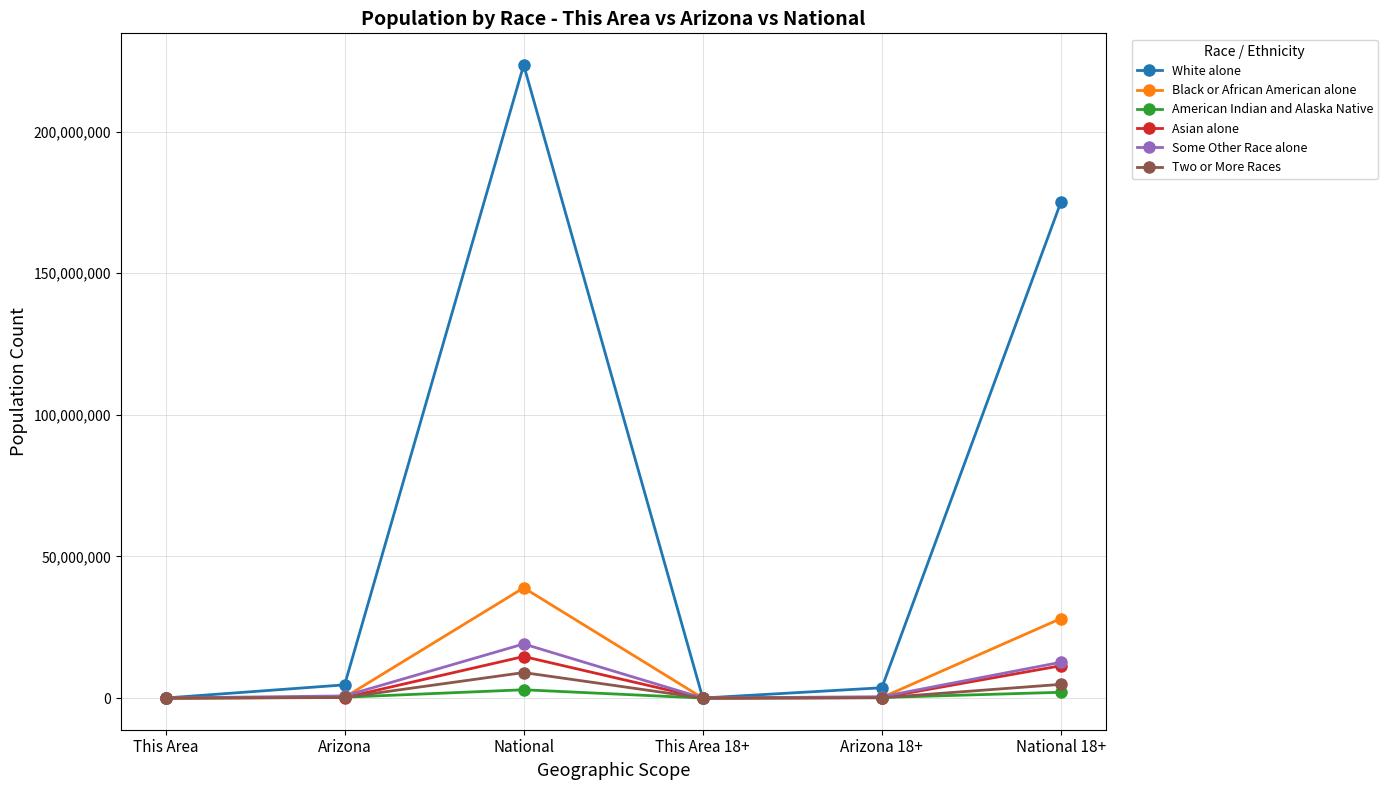

Where is the first local maximum for Some Other Race alone?

National